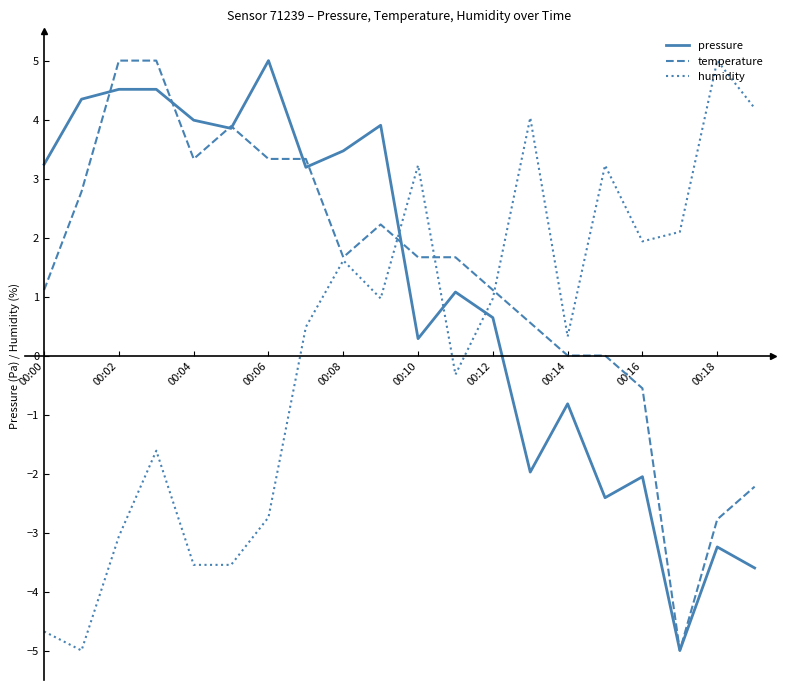

What are all the series names shown in the legend?

pressure, temperature, humidity